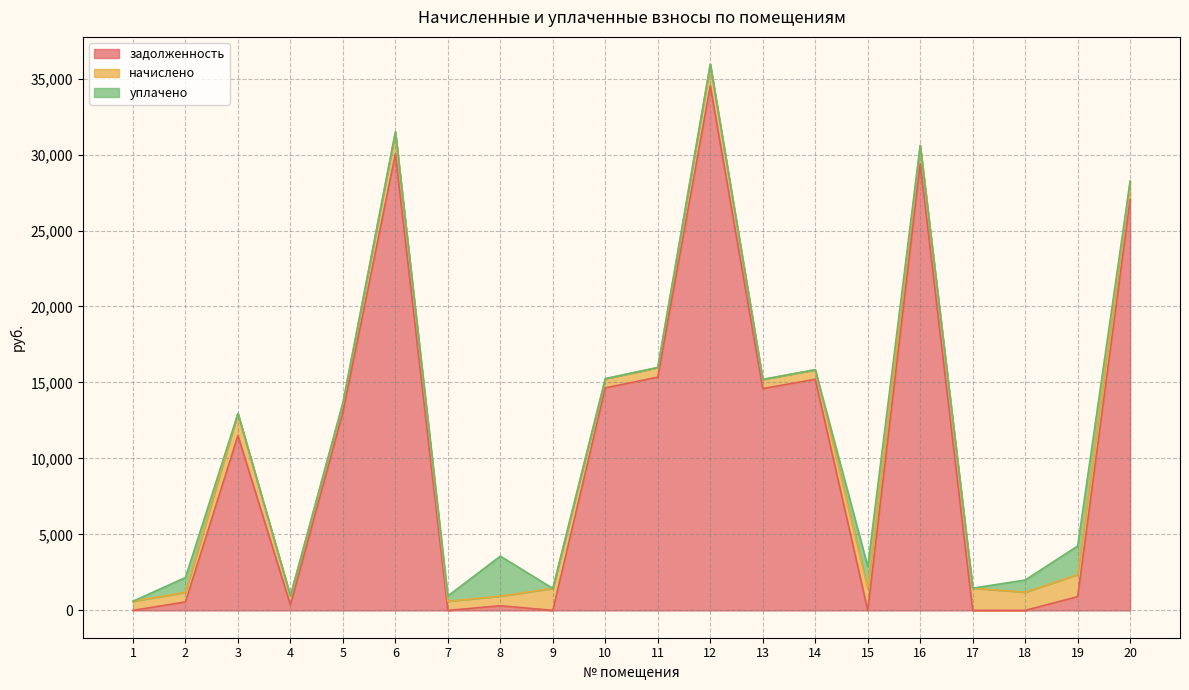

Reading left to right, what are all the values shown in this chart?

задолженность: 1=0.0	2=559.8	3=11501.9	4=359.5	5=13027.2	6=30045.0	7=0.0	8=306.5	9=1.7	10=14644.4	11=15350.6	12=34515.5	13=14597.3	14=15209.4	15=0.0	16=29383.0	17=0.0	18=0.0	19=906.8	20=27043.2
начислено: 1=604.5	2=627.9	3=1458.6	4=594.8	5=624.0	6=1439.1	7=604.5	8=633.8	9=1445.0	10=606.5	11=635.7	12=1429.3	13=604.5	14=629.9	15=1446.9	16=1216.8	17=1462.5	18=1199.2	19=1454.7	20=1201.2
уплачено: 1=0.0	2=978.4	3=0.0	4=0.0	5=0.0	6=0.0	7=345.0	8=2630.9	9=0.0	10=0.0	11=0.0	12=0.0	13=0.0	14=0.0	15=1446.6	16=0.0	17=0.0	18=800.0	19=1877.0	20=0.0